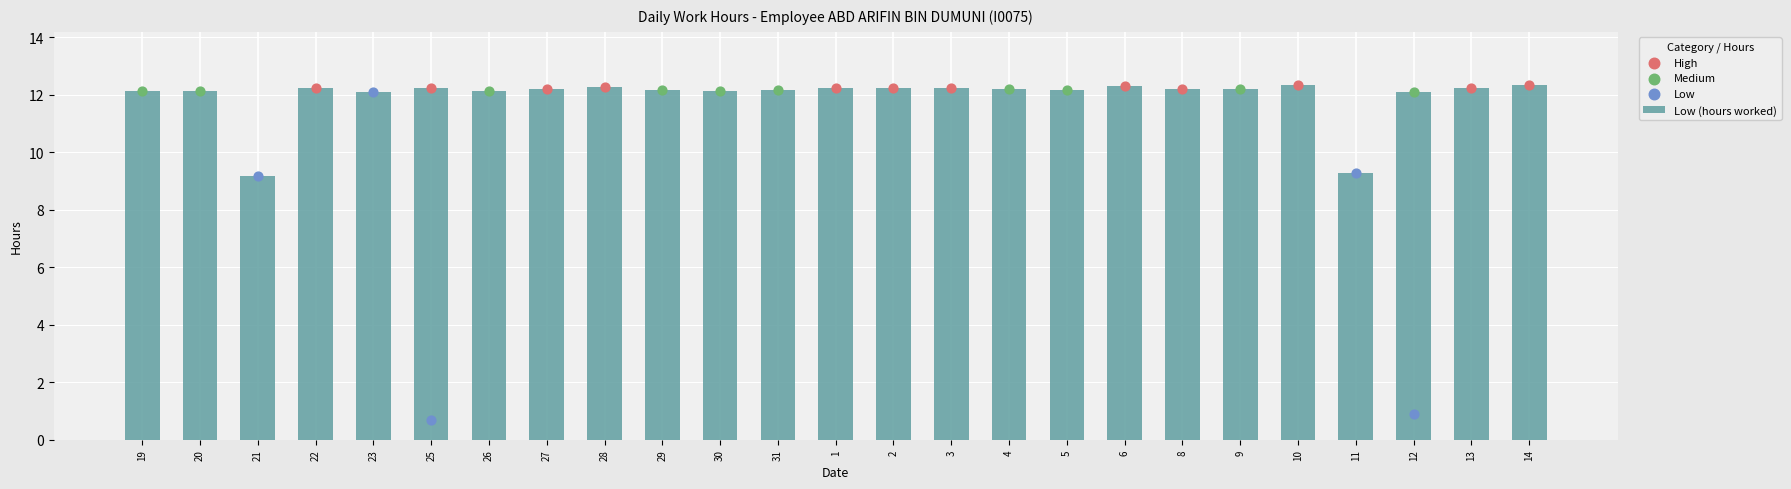

Which series has the largest total across all categories?

Low (hours worked)